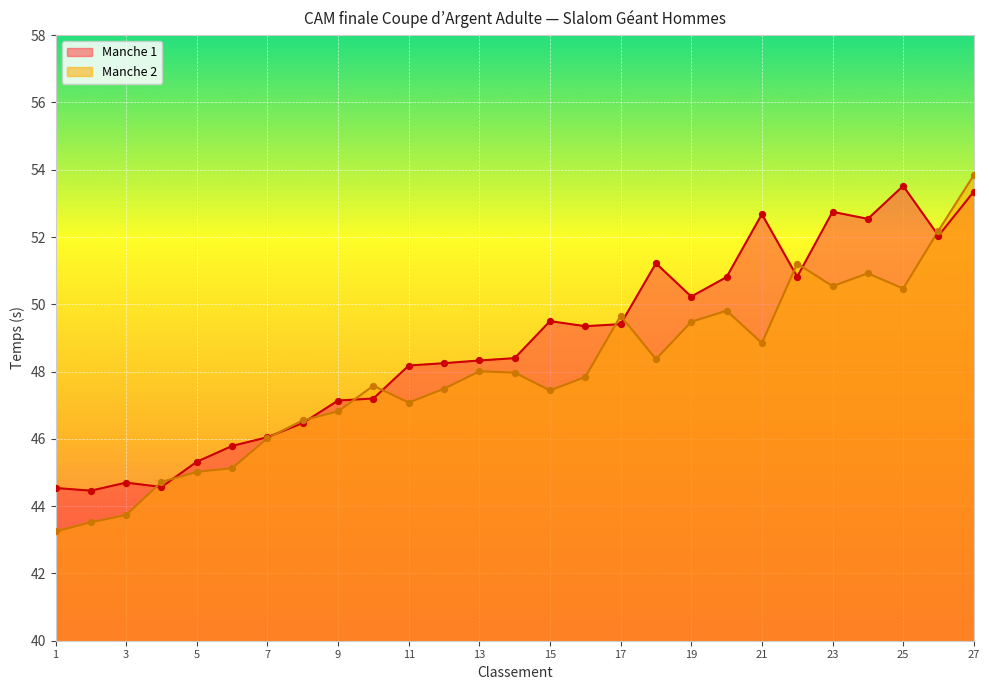

Is the value of Manche 1 at 5 greater than the value of Manche 2 at 13?

No